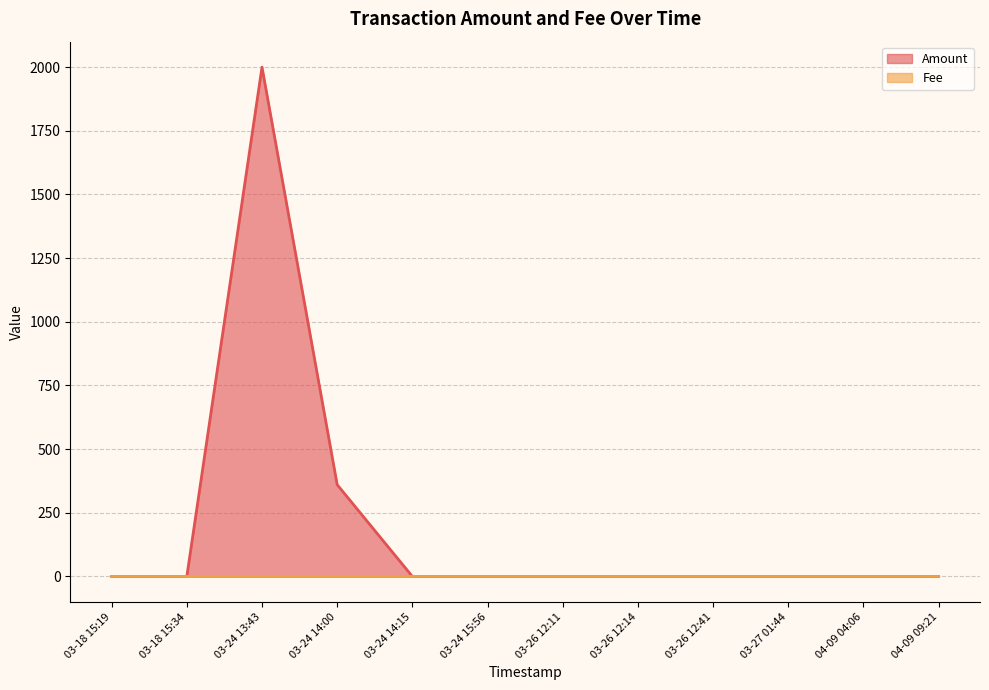

Which series has the largest range (max minus min)?

Amount